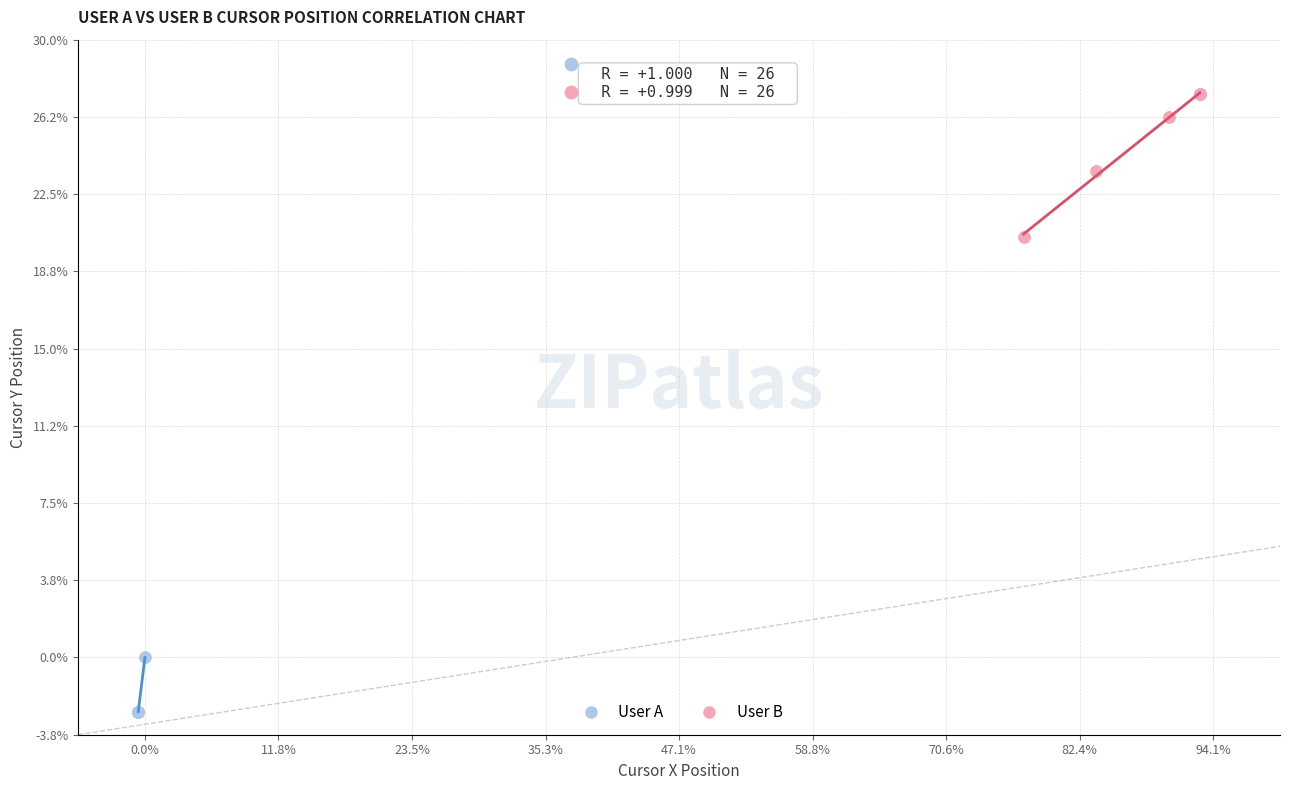

Which series contains the lowest Y value?

User A